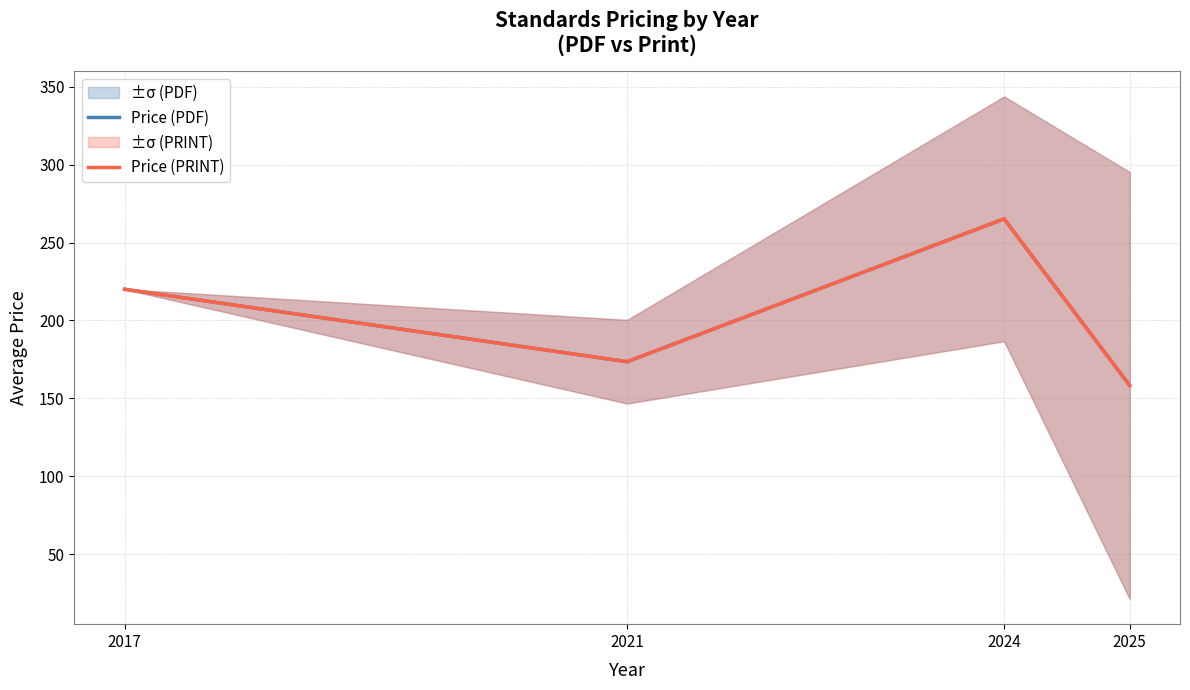

Is it true that Price (PRINT) equals 220.0 at 2017?

True